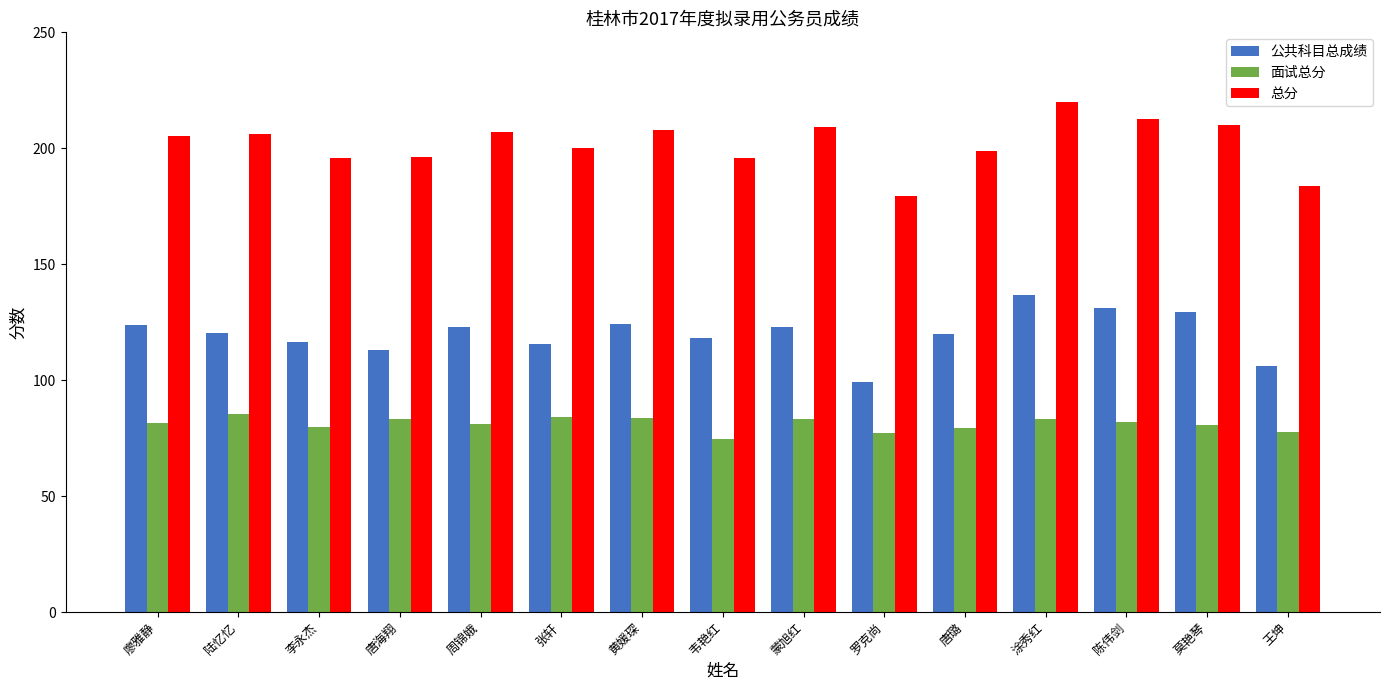

What is the approximate value of 面试总分 at 唐海翔?

83.2